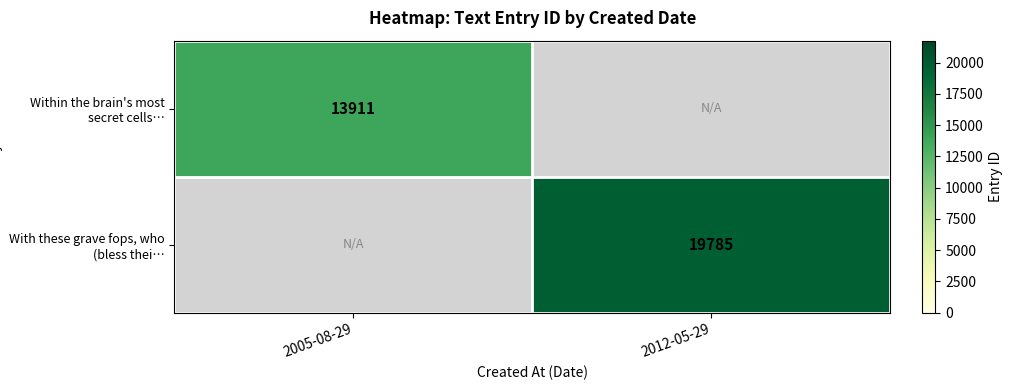

Is the value of Within the brain's most secret cells… at 2005-08-29 greater than the value of With these grave fops, who (bless thei… at 2012-05-29?

No